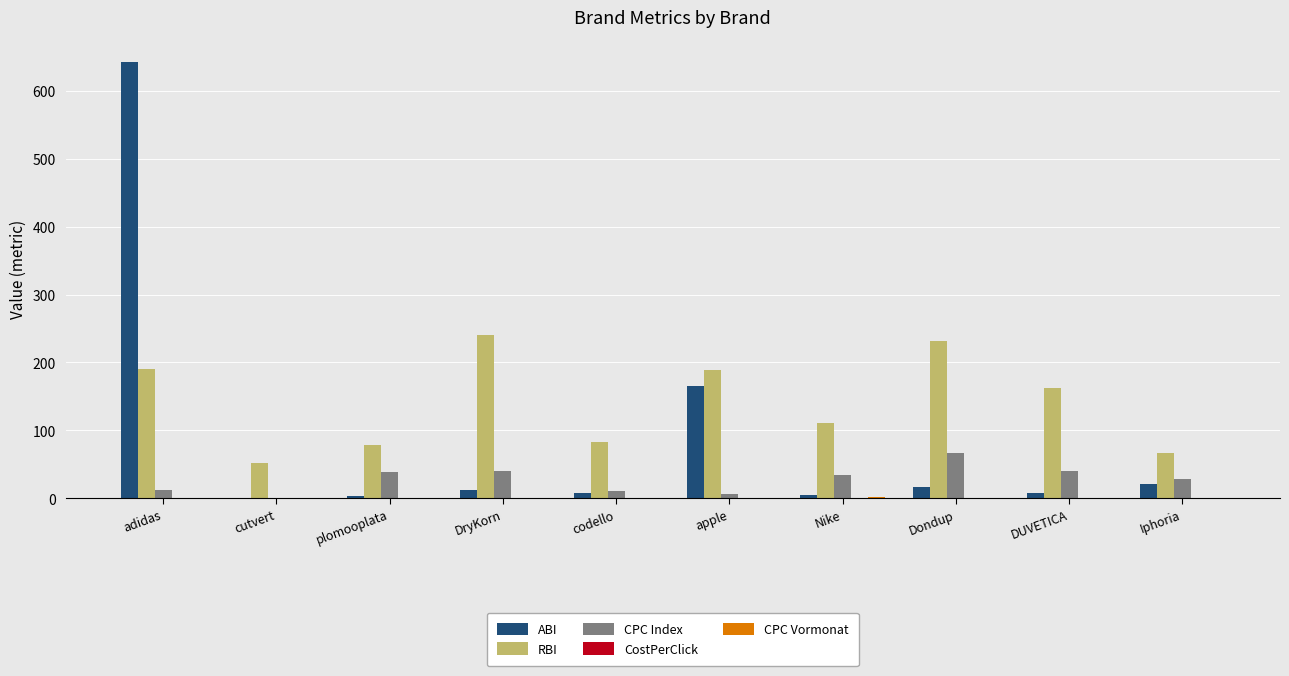

At which category is the sum across all series the highest?

adidas